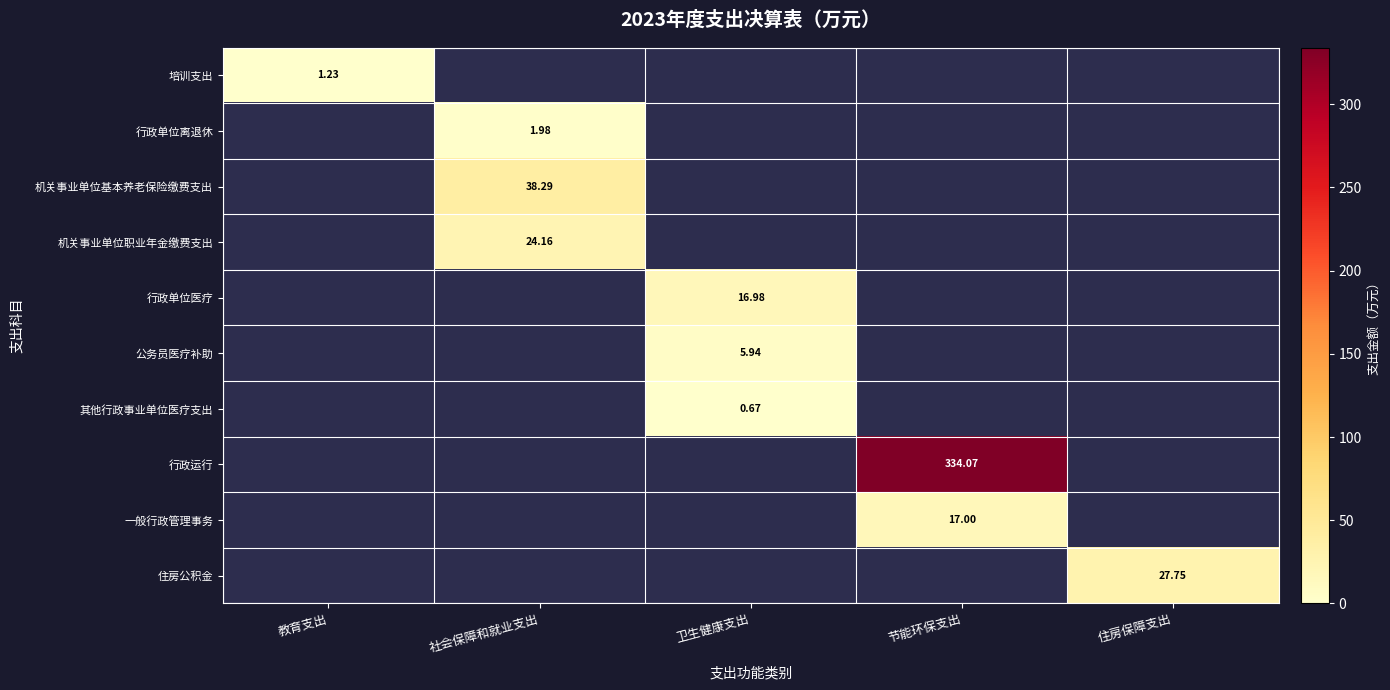

At how many categories does at least one series exceed 293?

1